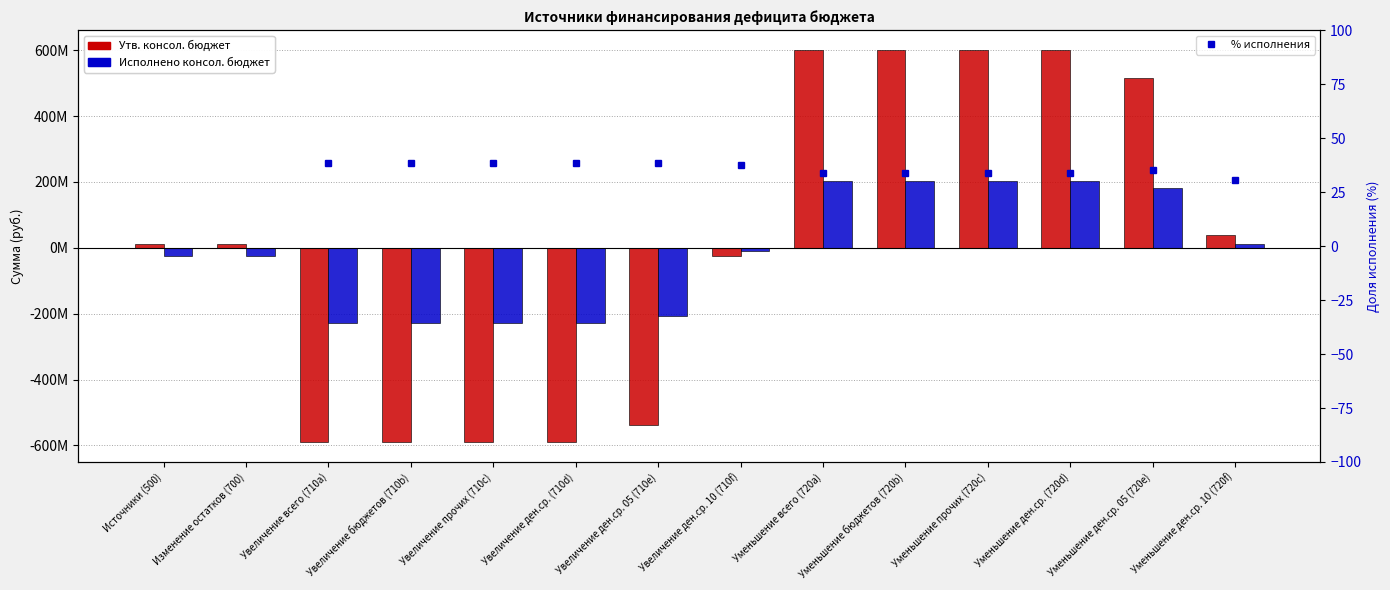

At which label does Исполнено консол. бюджет reach its peak?

Уменьшение всего (720a)